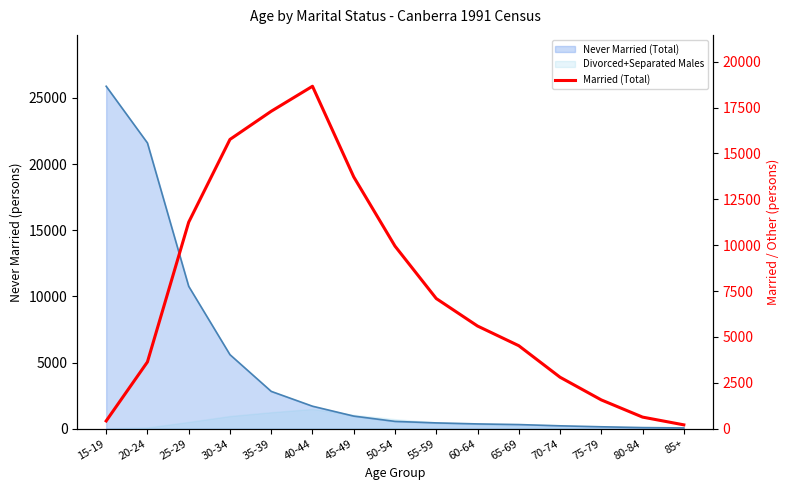

Approximately how many times larger is the value at 45-49 compared to 80-84?

21.7